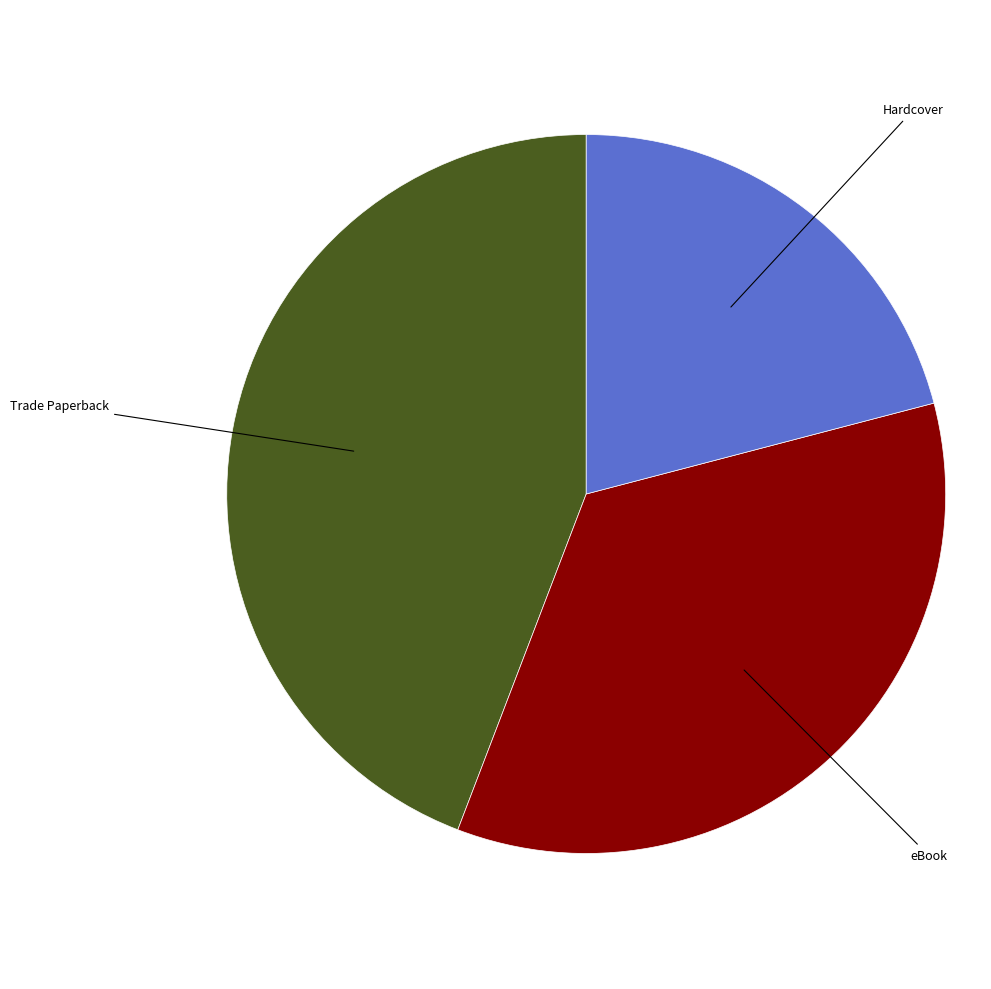

Does any single category account for the majority?

No